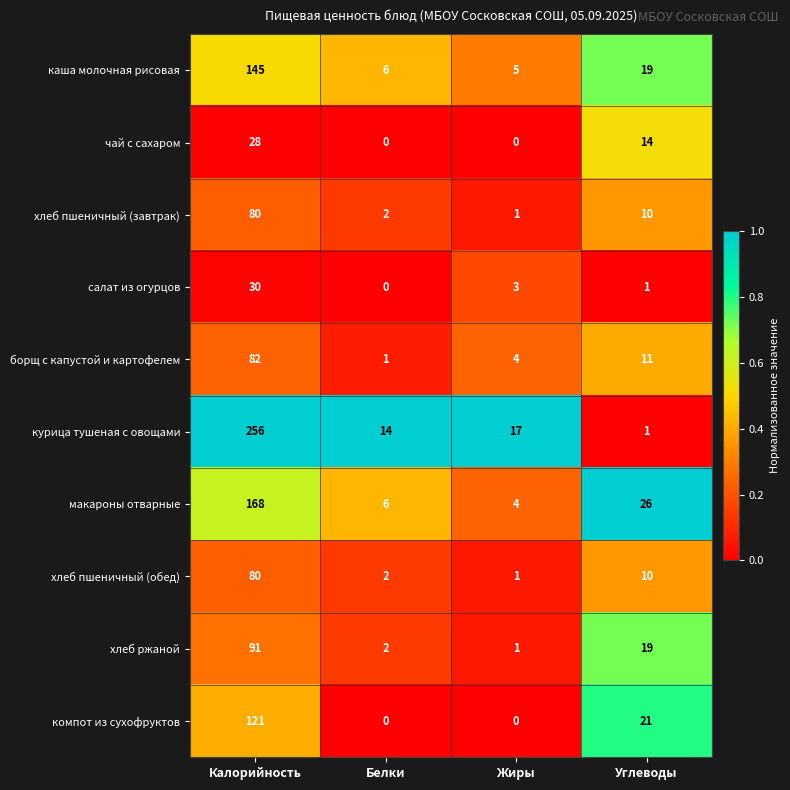

The value of салат из огурцов at Белки is -10. True or false?

False